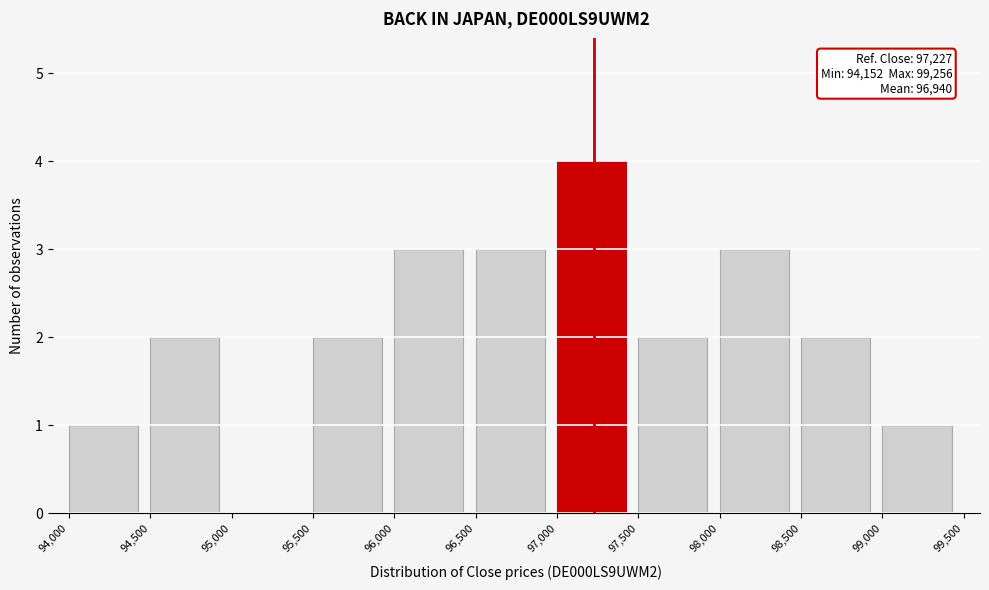

Over which range of the x-axis is the bar tallest?

97,000 to 97,500